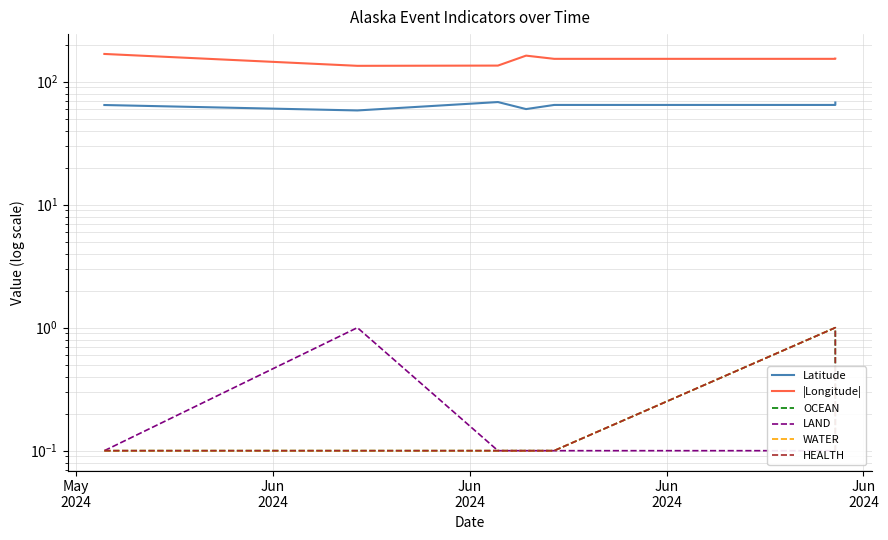

At which label does WATER reach its minimum?

May
2024